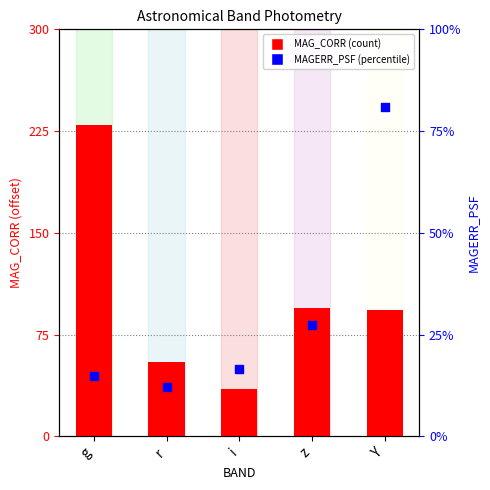

What are all the series names shown in the legend?

MAG_CORR, MAGERR_PSF